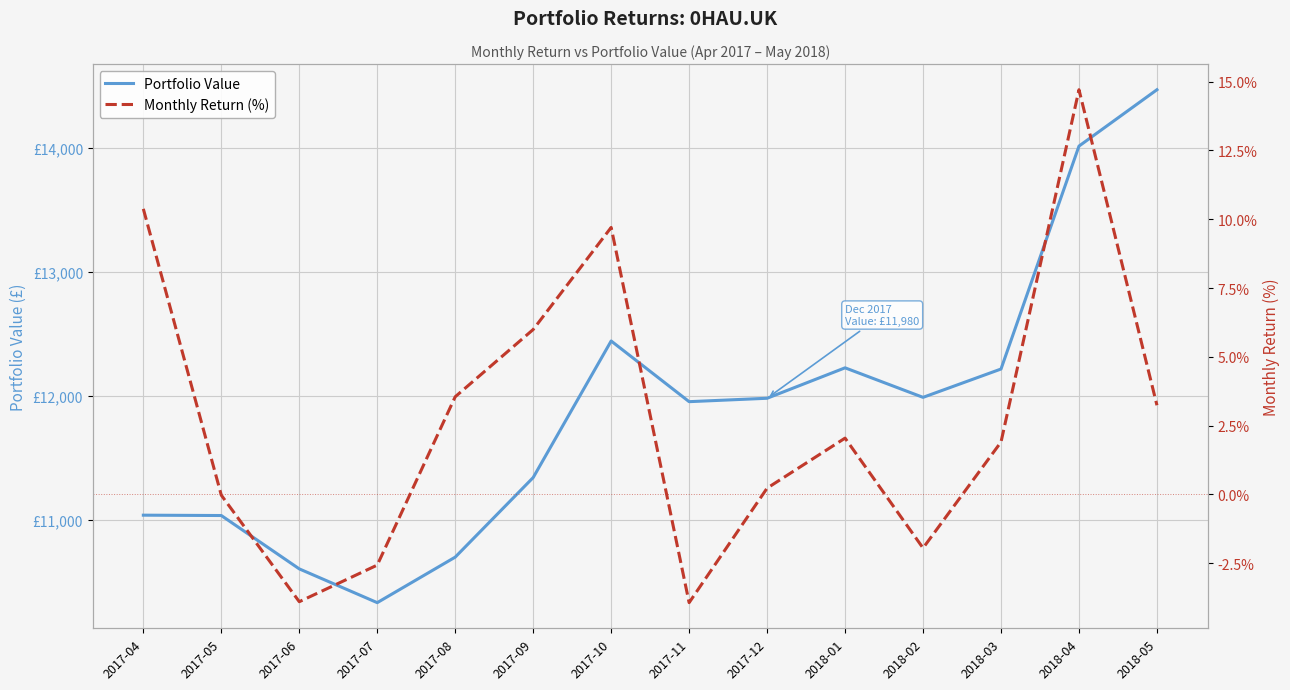

Rank the categories by Portfolio Value value from highest to lowest.

2018-05, 2018-04, 2017-10, 2018-01, 2018-03, 2018-02, 2017-12, 2017-11, 2017-09, 2017-04, 2017-05, 2017-08, 2017-06, 2017-07